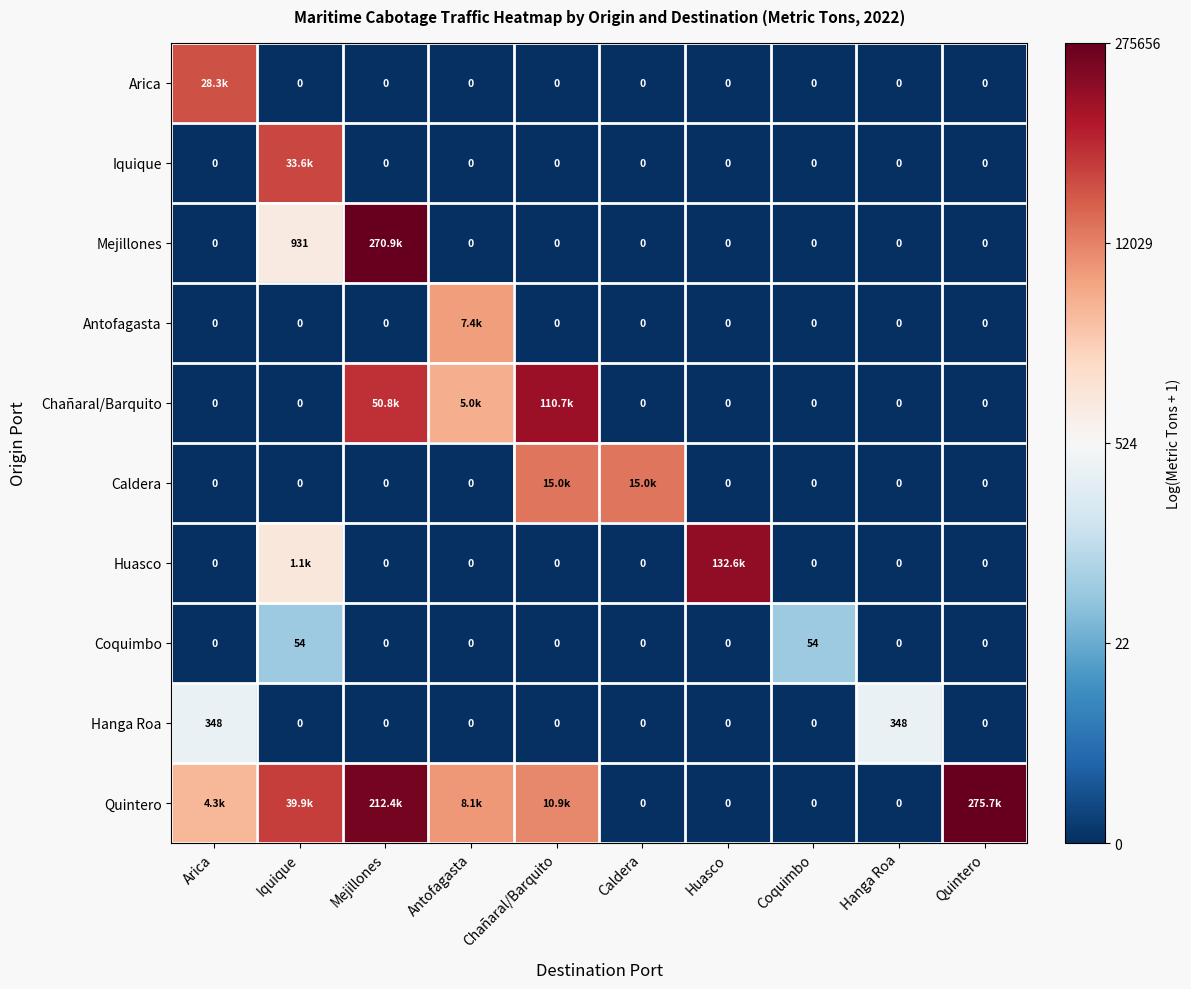

Between Quintero and Coquimbo, which is larger?

Quintero